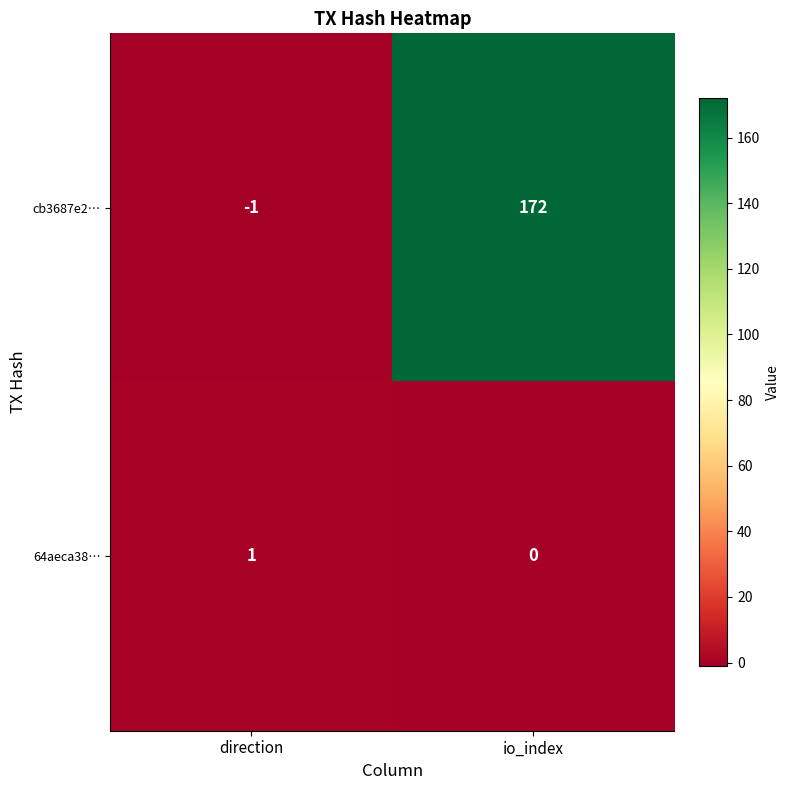

At direction, list the series in order from smallest to largest.

cb3687e2…, 64aeca38…